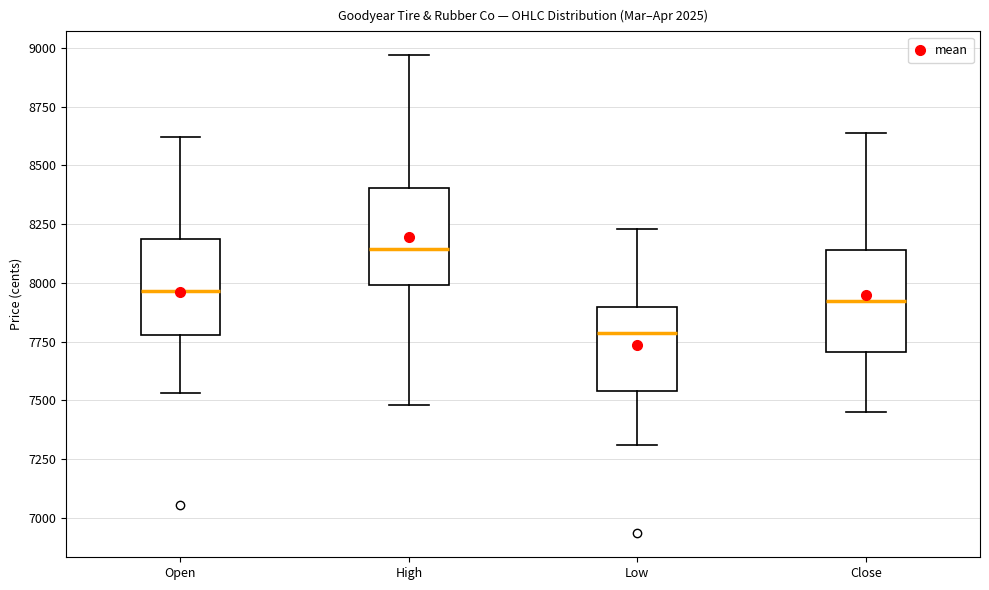

Reading left to right, transcribe this box plot: for each box, give where its median line is, the range the box spans, and where its two whiskers end, as read against the y-axis. The values are not printed on the chart, so give them approximately, as read against the axis.

Open: median 7950, box 7800 to 8200, whiskers 7550 to 8600
High: median 8150, box 8000 to 8400, whiskers 7500 to 8950
Low: median 7800, box 7550 to 7900, whiskers 7300 to 8250
Close: median 7900, box 7700 to 8150, whiskers 7450 to 8650